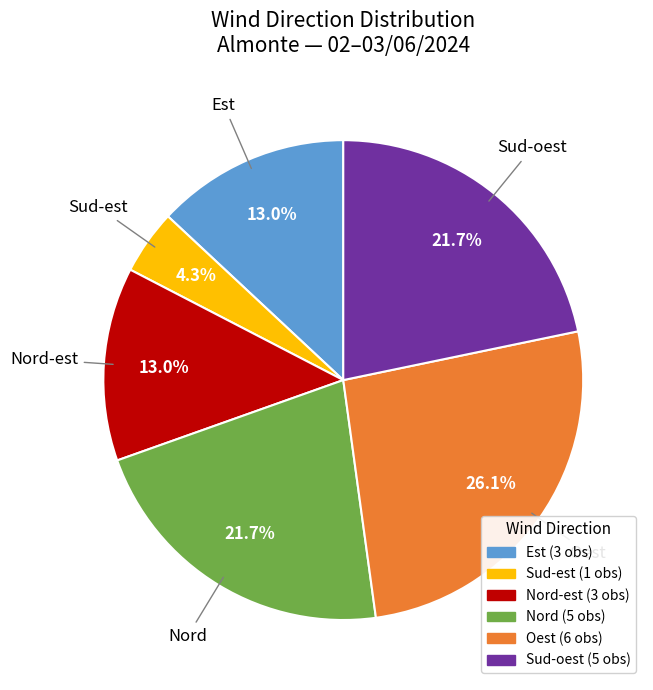

Does any single category account for the majority?

No